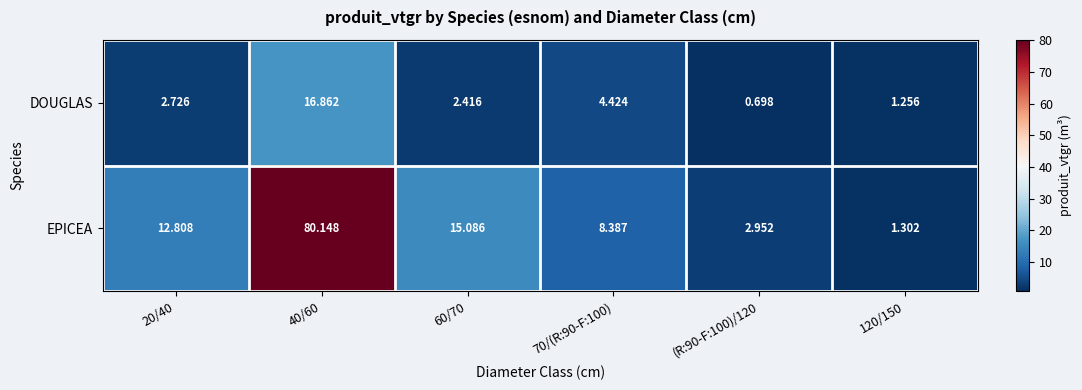

At (R:90-F:100)/120, list the series in order from smallest to largest.

DOUGLAS, EPICEA